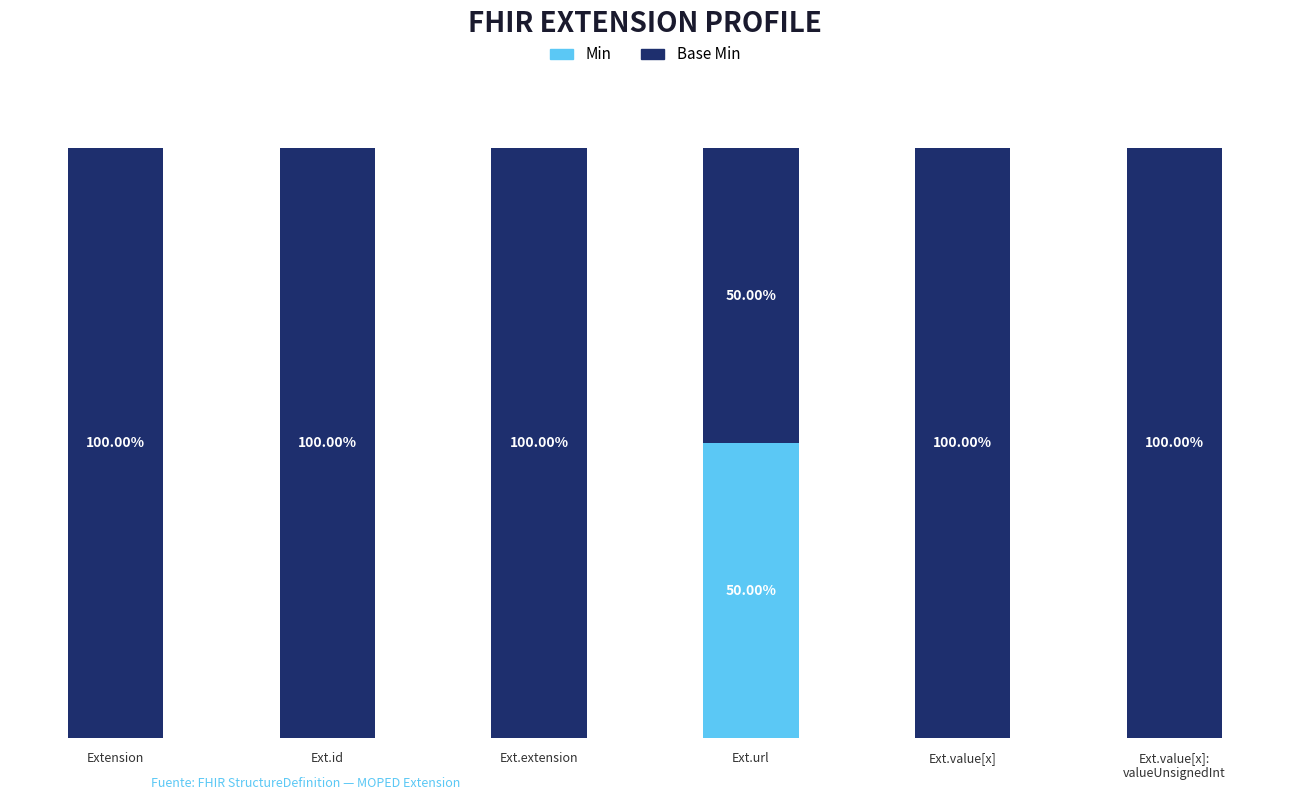

What is the average value of the Min series?

8